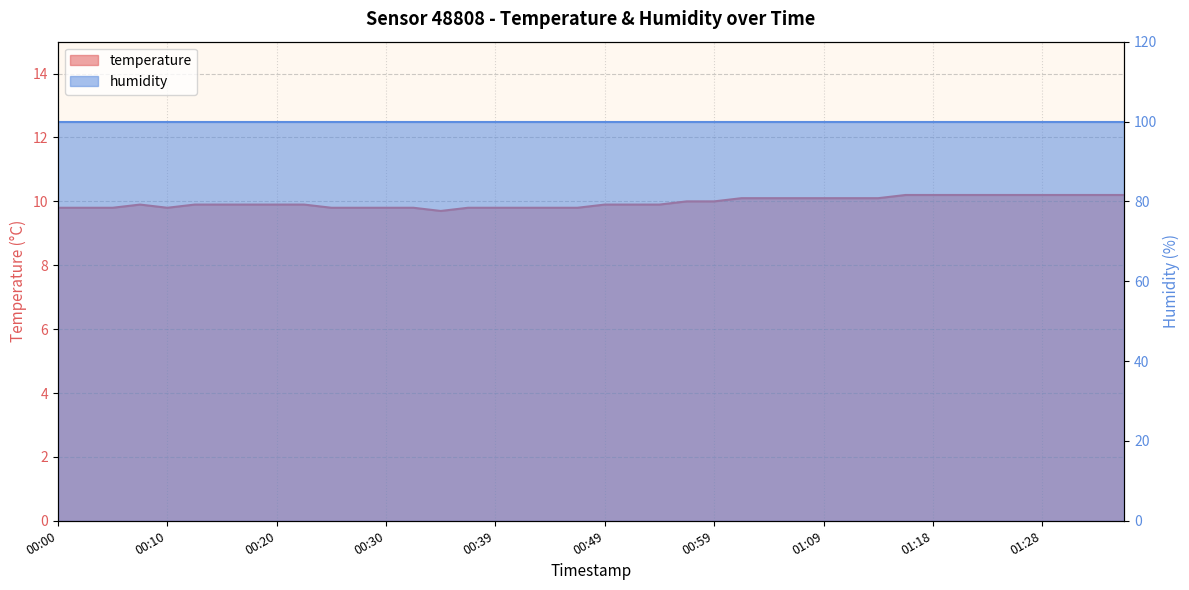

What is the average value?

10.0